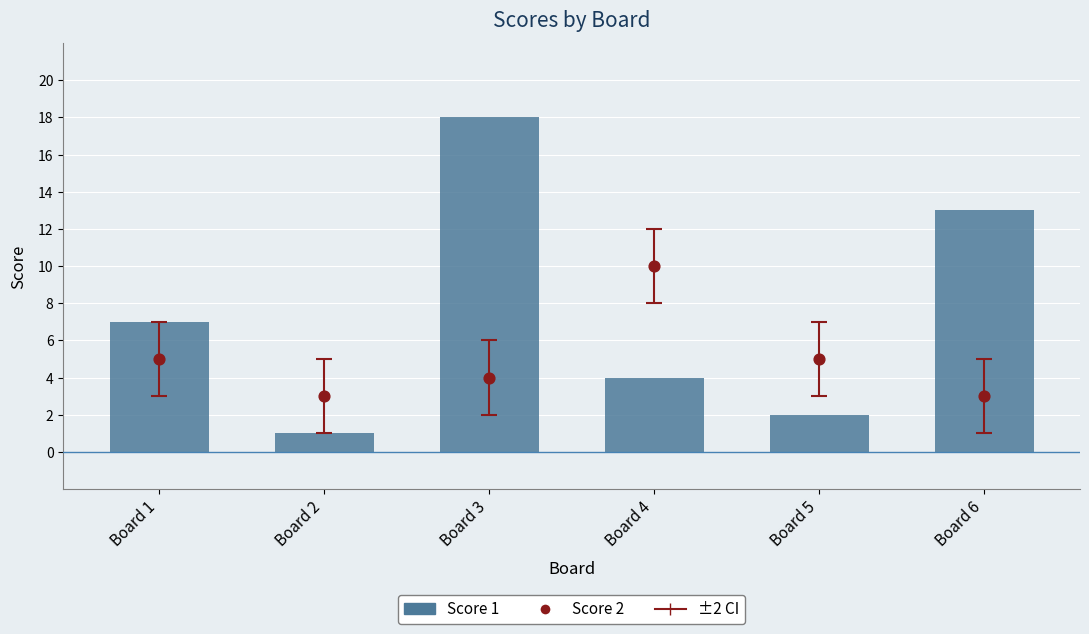

Which series has the largest total across all categories?

Score 1